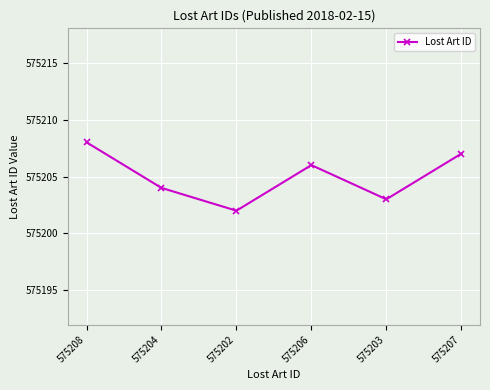

What is the approximate value at 575203?

575203